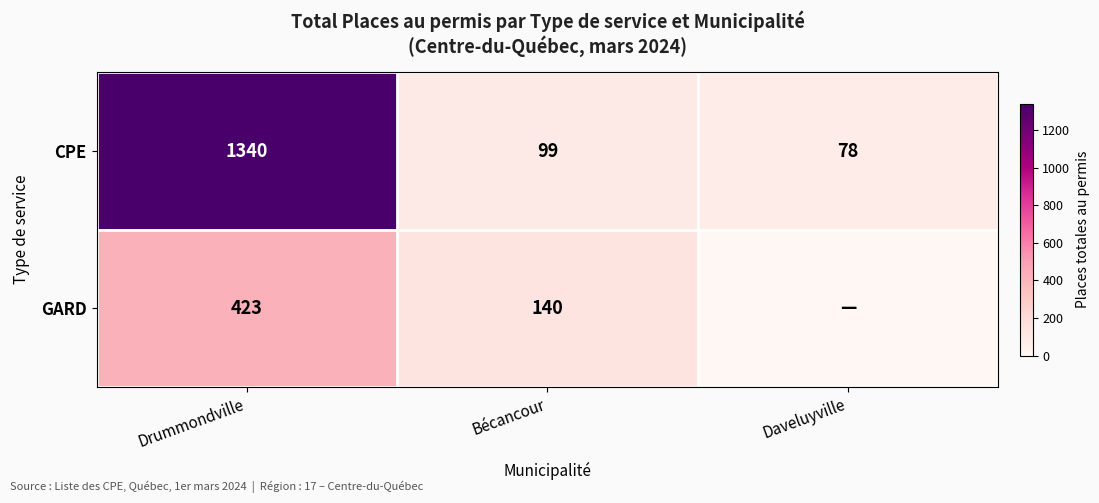

The CPE series shows 54 at Daveluyville. True or false?

False